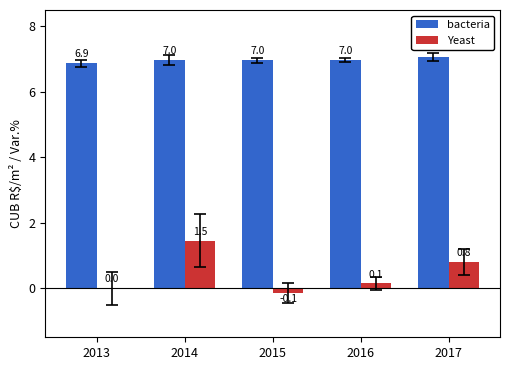

Which category has the highest value in the Yeast series?

2014